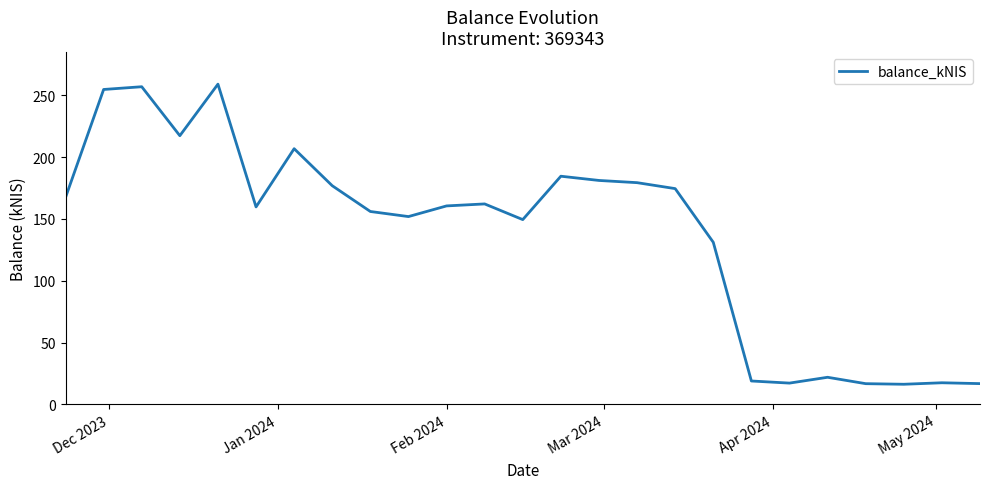

What is the minimum value shown in the chart?

16.3